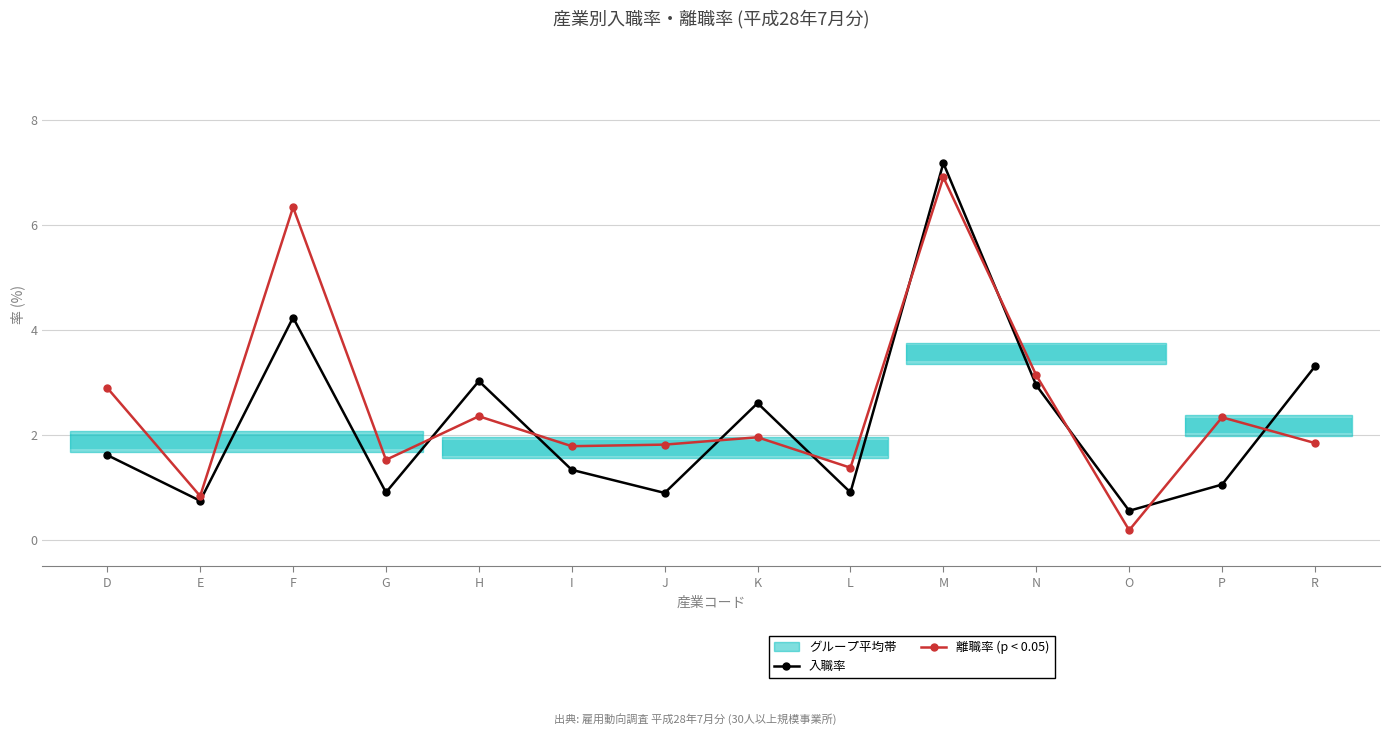

Is it true that 離職率 (p < 0.05) equals 2.6 at G?

False